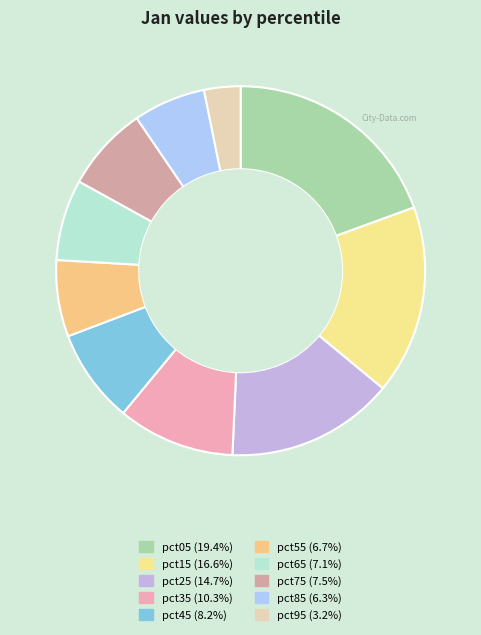

Is it true that pct45 is 1% of the pie?

False